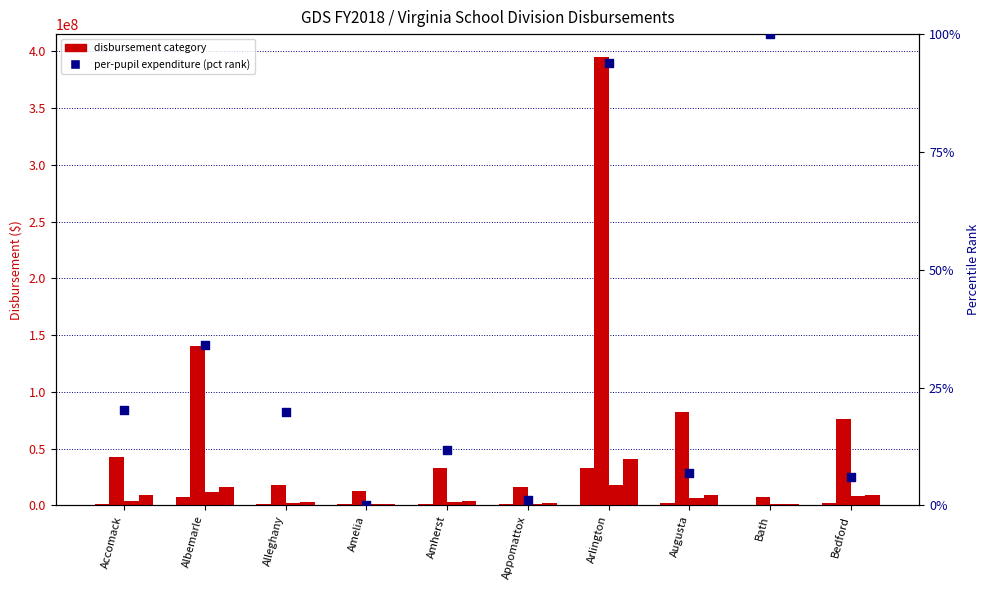

At which category is the sum across all series the highest?

Arlington